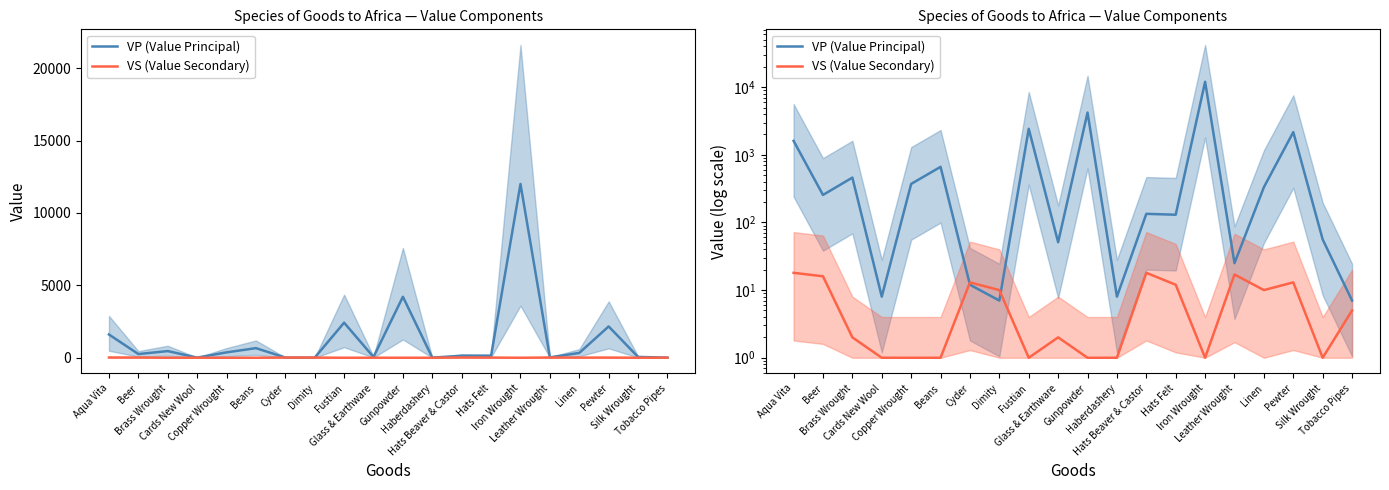

What are all the series names shown in the legend?

VP (Value Principal), VS (Value Secondary)